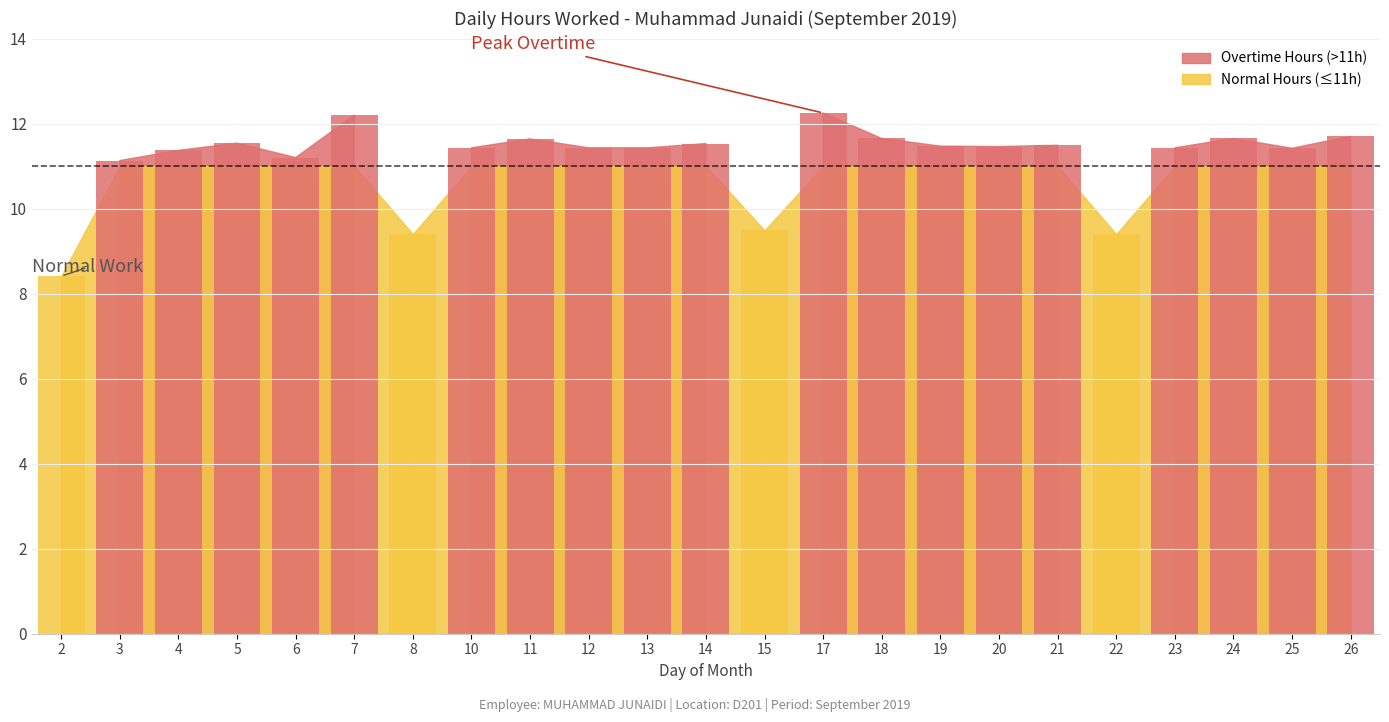

Which label corresponds to the largest value in the chart?

17